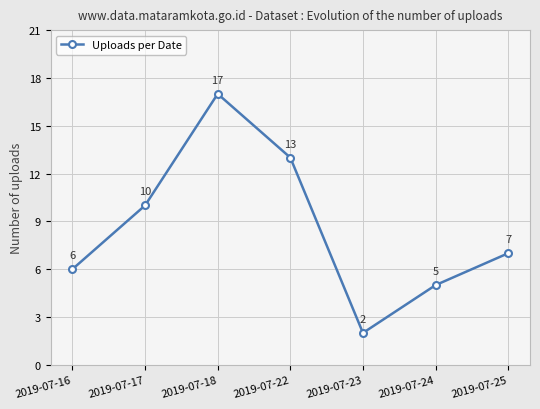

The chart shows a value of 10 at 2019-07-25. True or false?

False